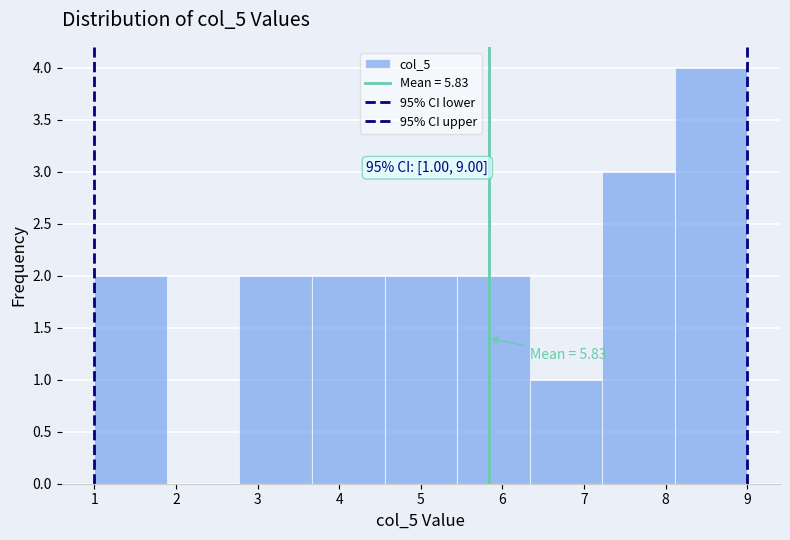

Which range on the x-axis has the tallest bar?

8.1 to 9.0